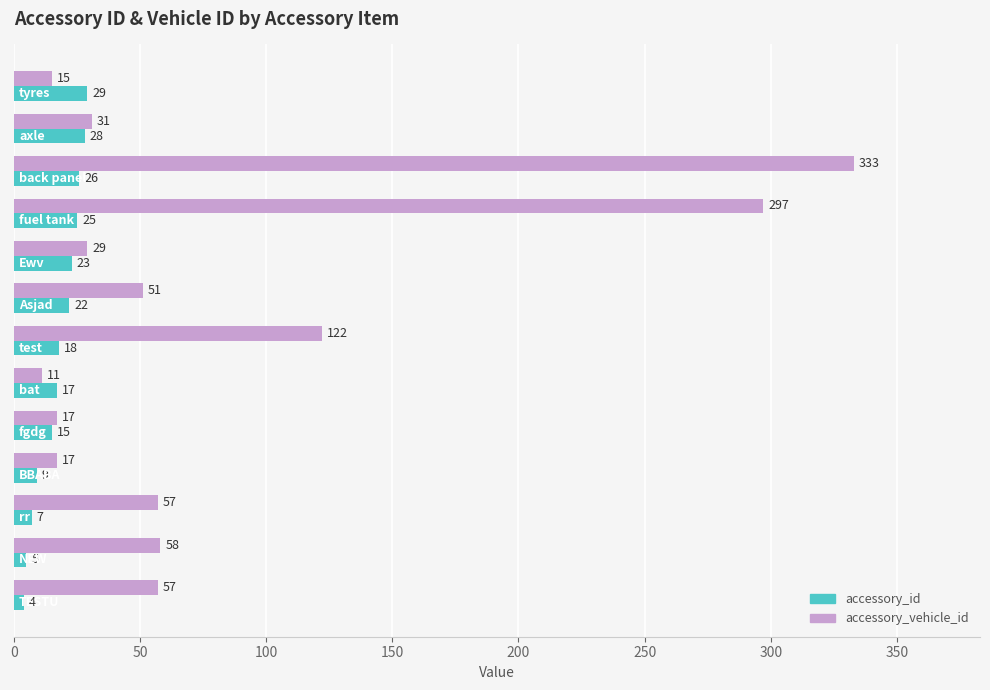

Which series has the largest total across all categories?

accessory_vehicle_id